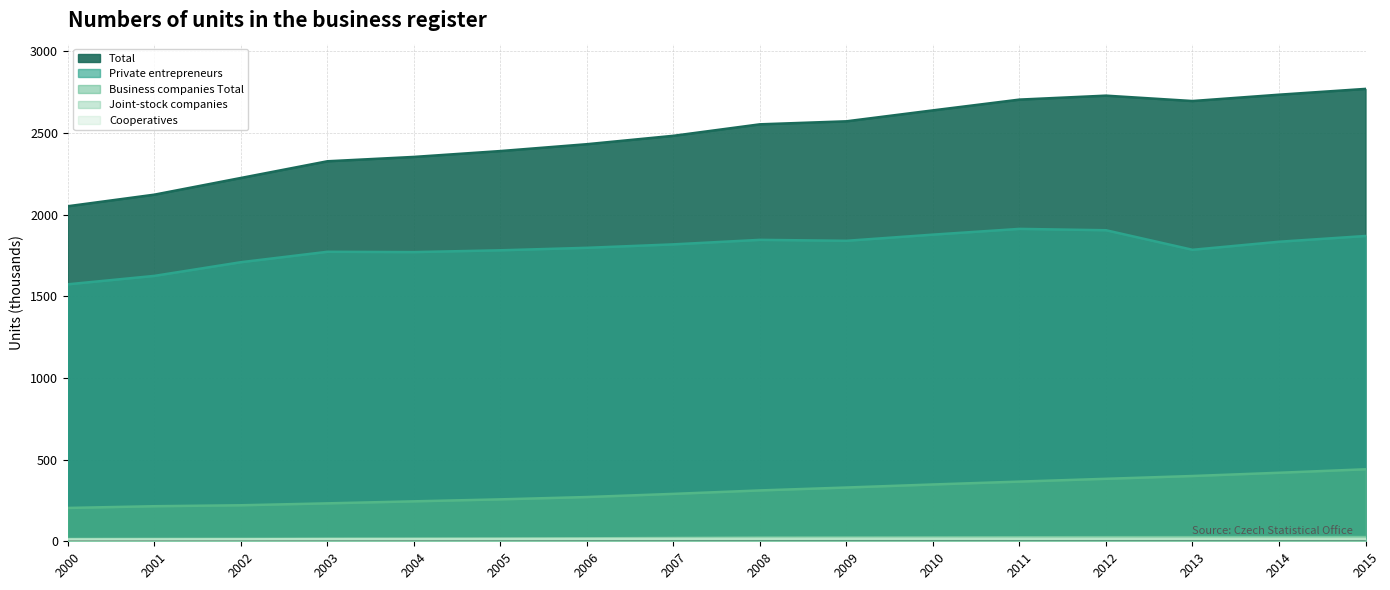

True or false: Total and Joint-stock companies intersect in this chart.

False